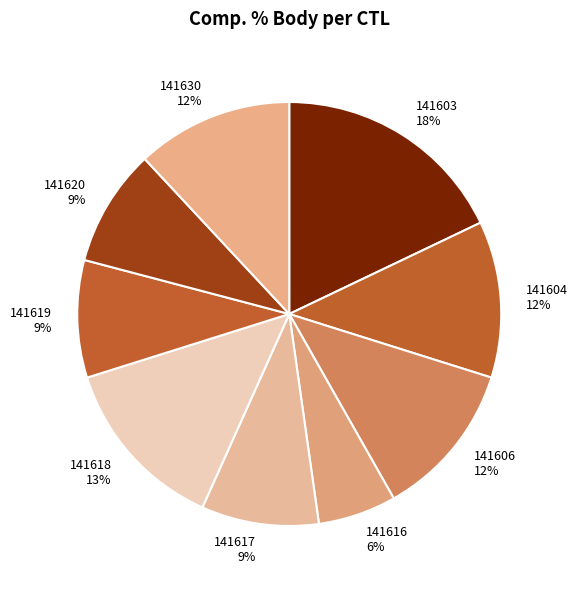

What percentage is the 141603 slice, to the nearest percent?

18%